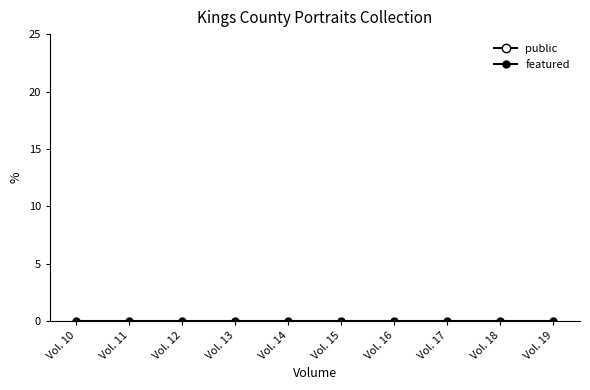

How many lines are shown in the chart?

2